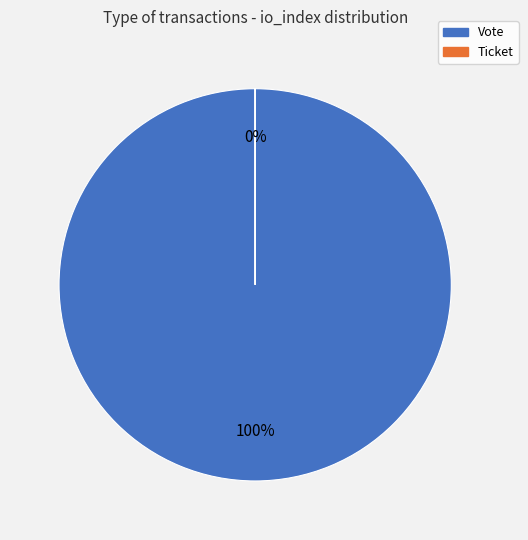

The Ticket slice represents 1% of the pie. True or false?

False